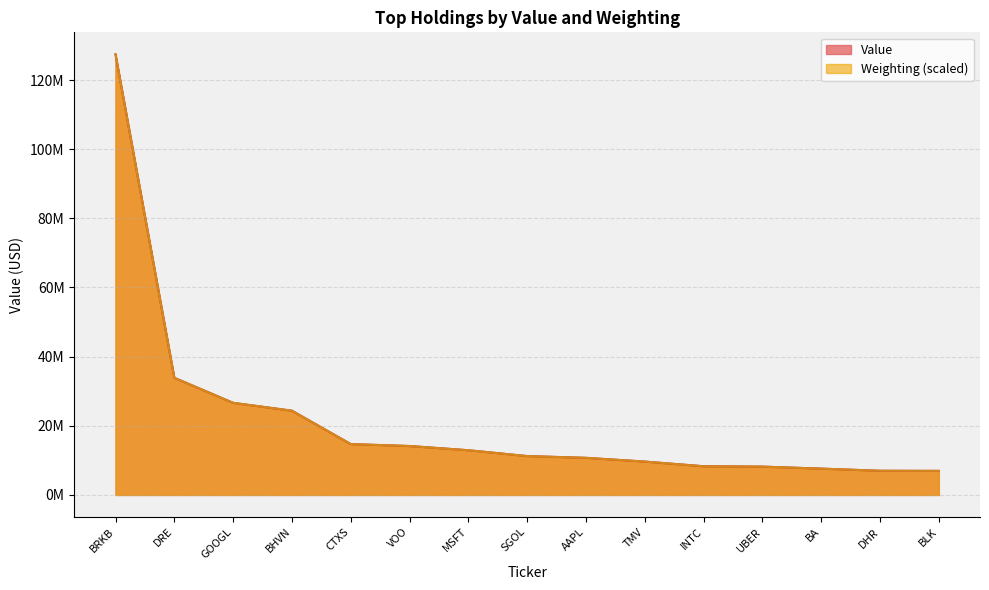

How many data points in Value are above 11235000?

7